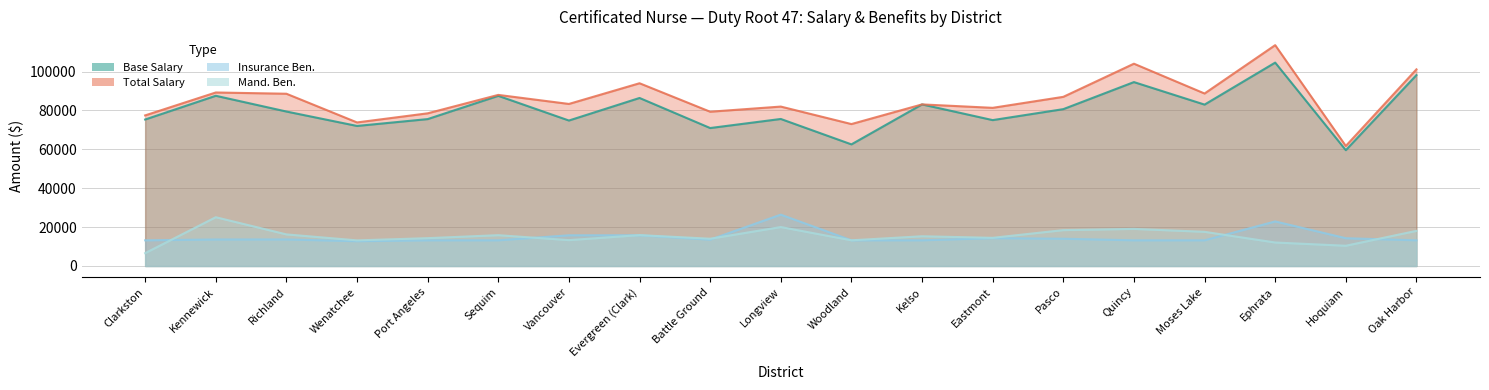

True or false: Insurance Ben. has more than 2 interior local peaks.

True